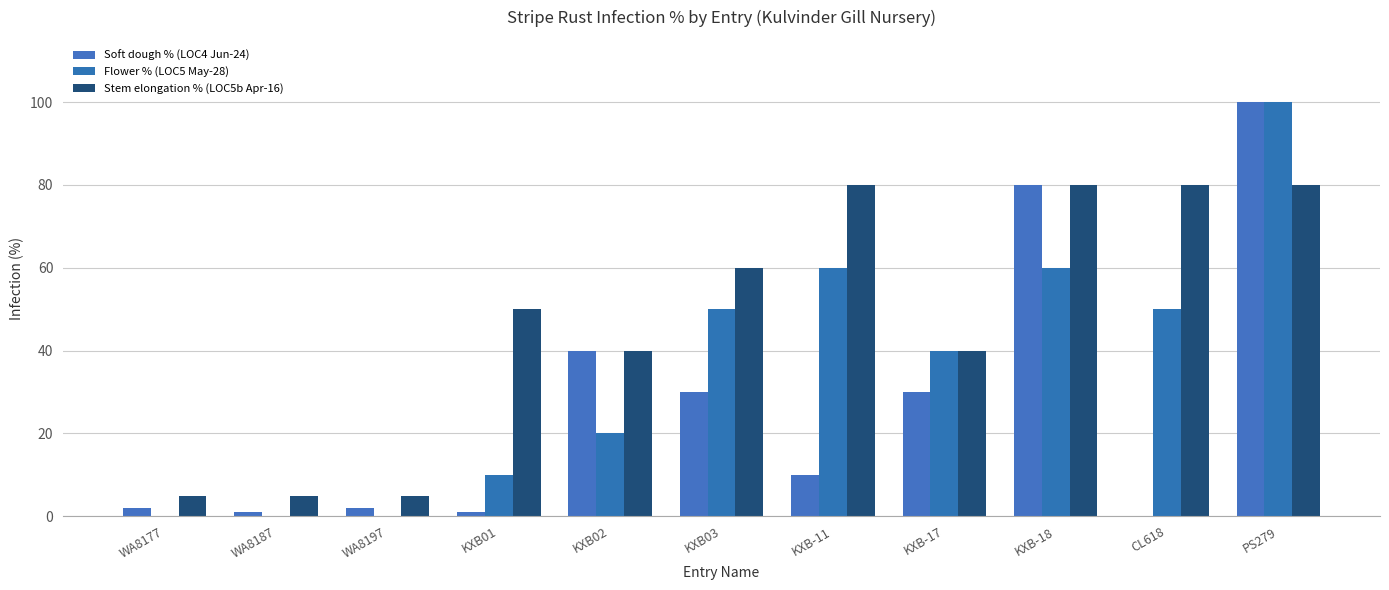

How many groups of bars are there?

11